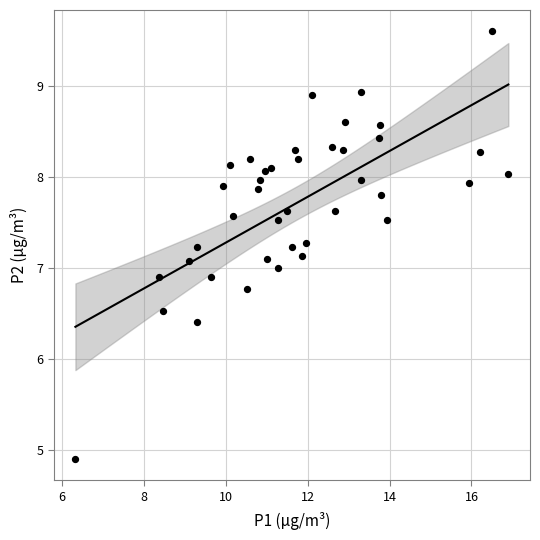

What is the range of Y values (max minus min)?

4.7